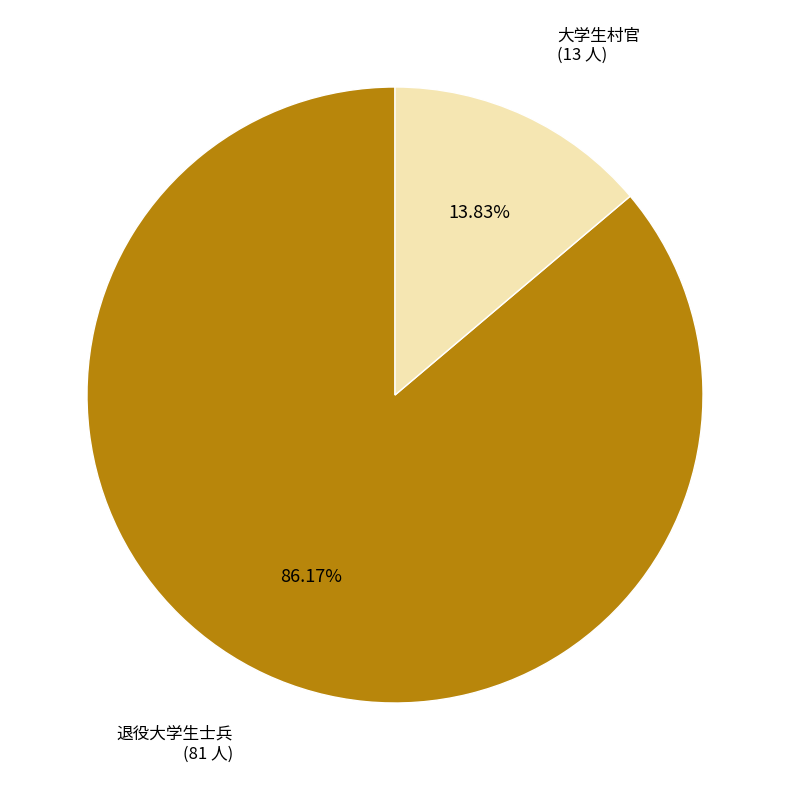

Which category has the smallest portion of the pie?

大学生村官